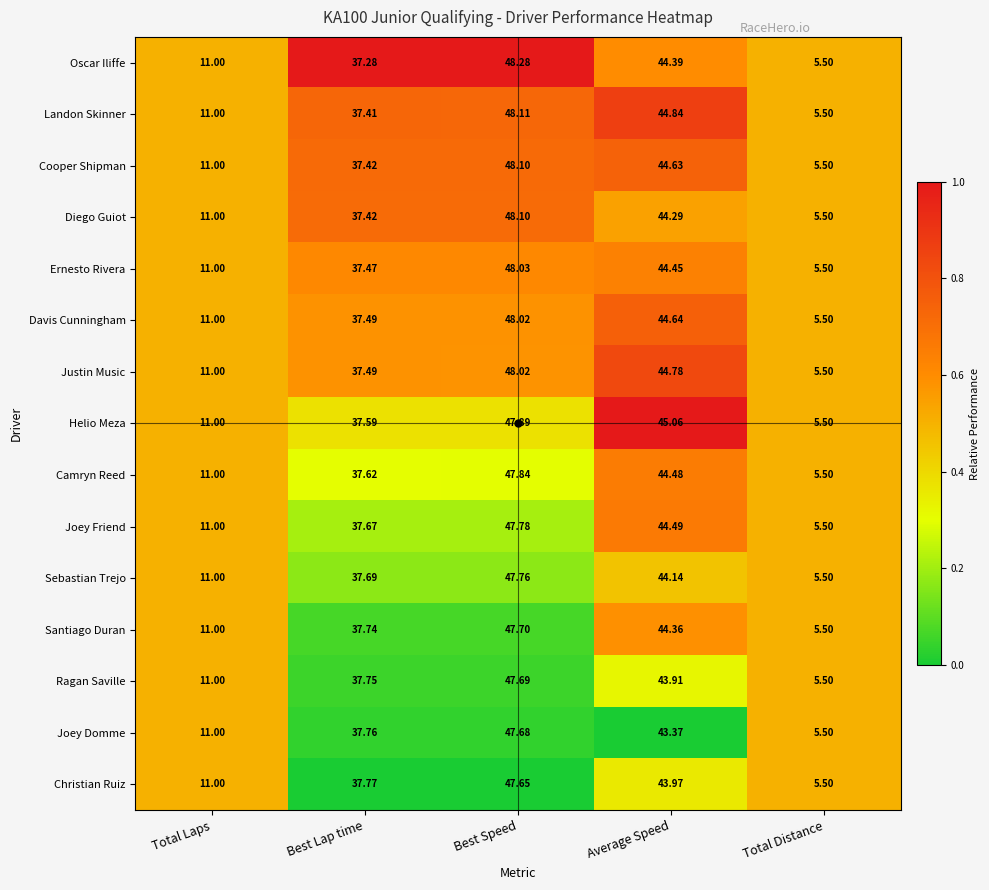

Which series has the largest total across all categories?

Helio Meza